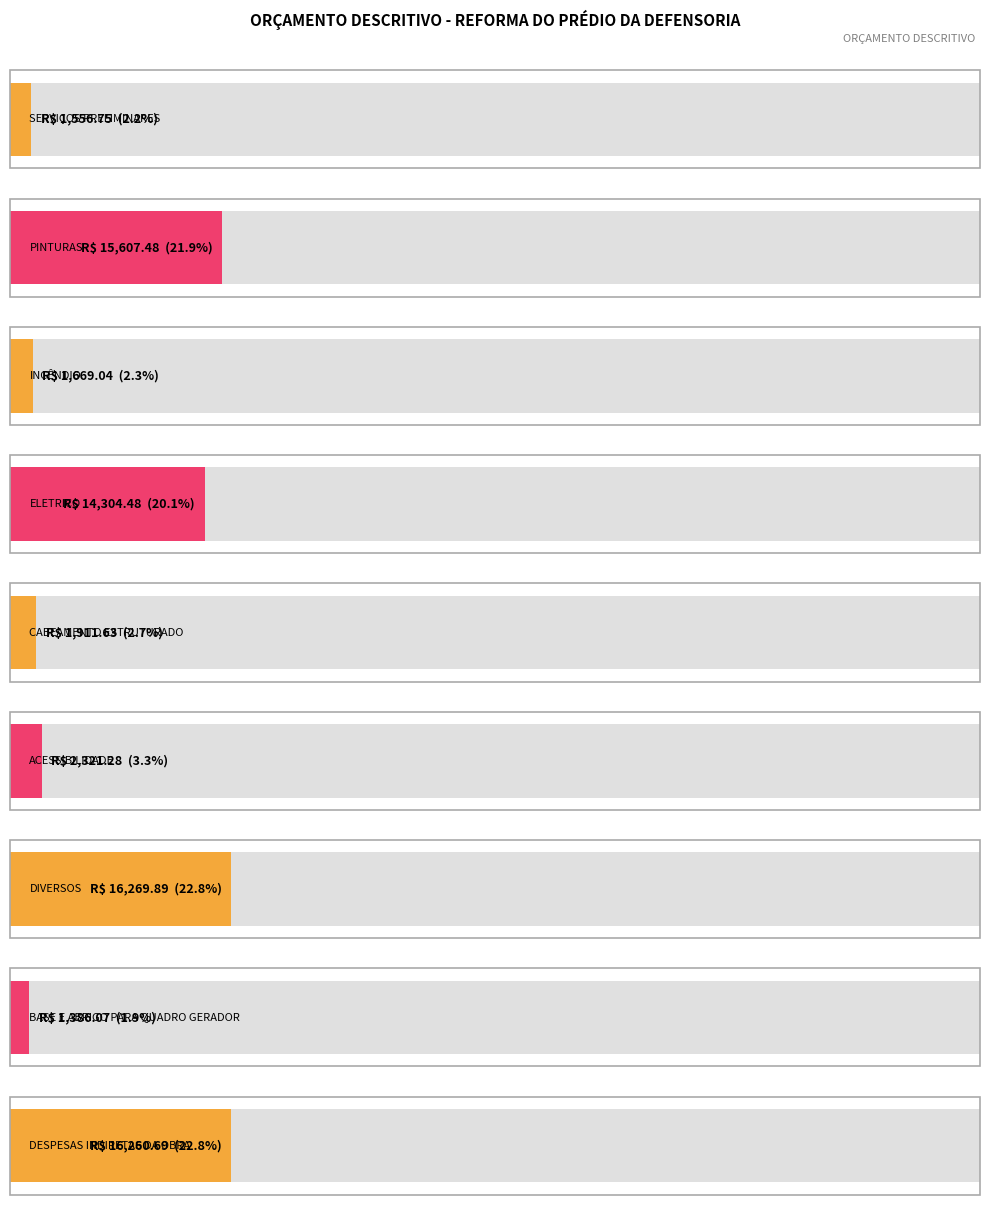

At which category does the chart reach its minimum across all series?

BASE E ABRIGO PARA QUADRO GERADOR